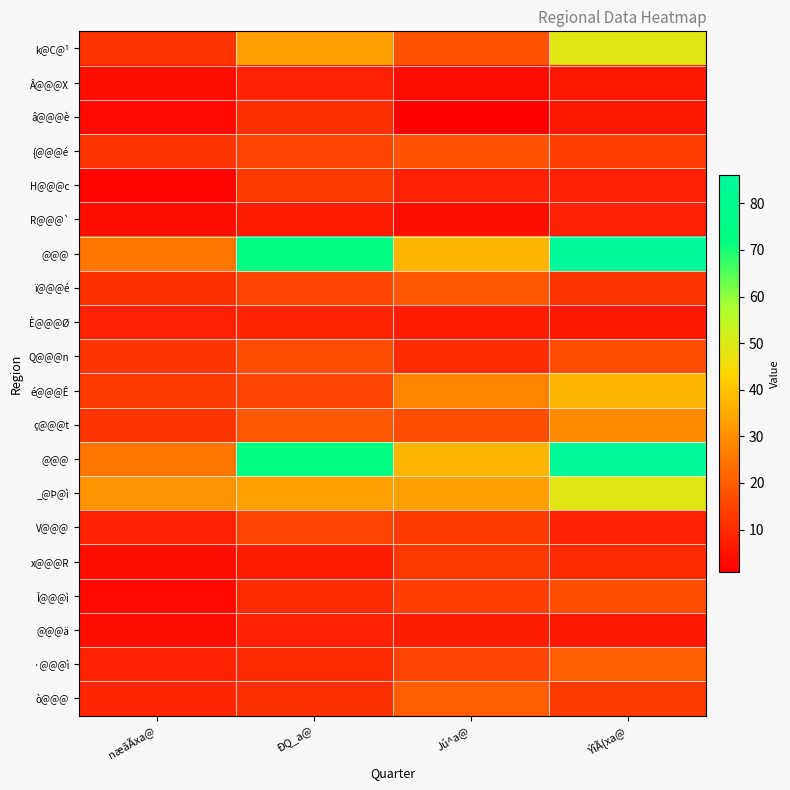

What is the minimum value shown in the chart?

1